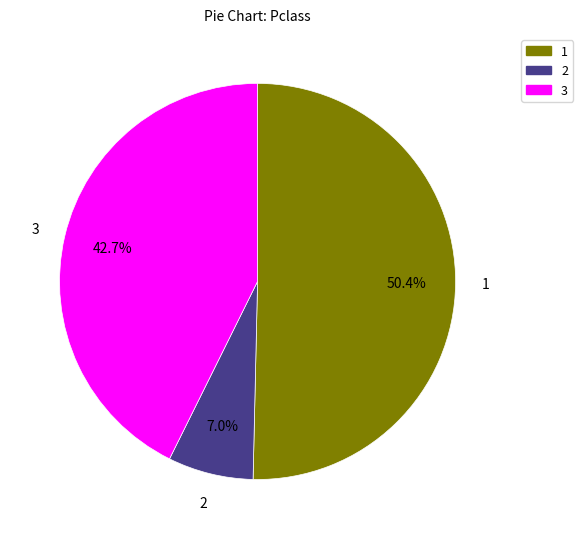

How many segments does this pie chart have?

3